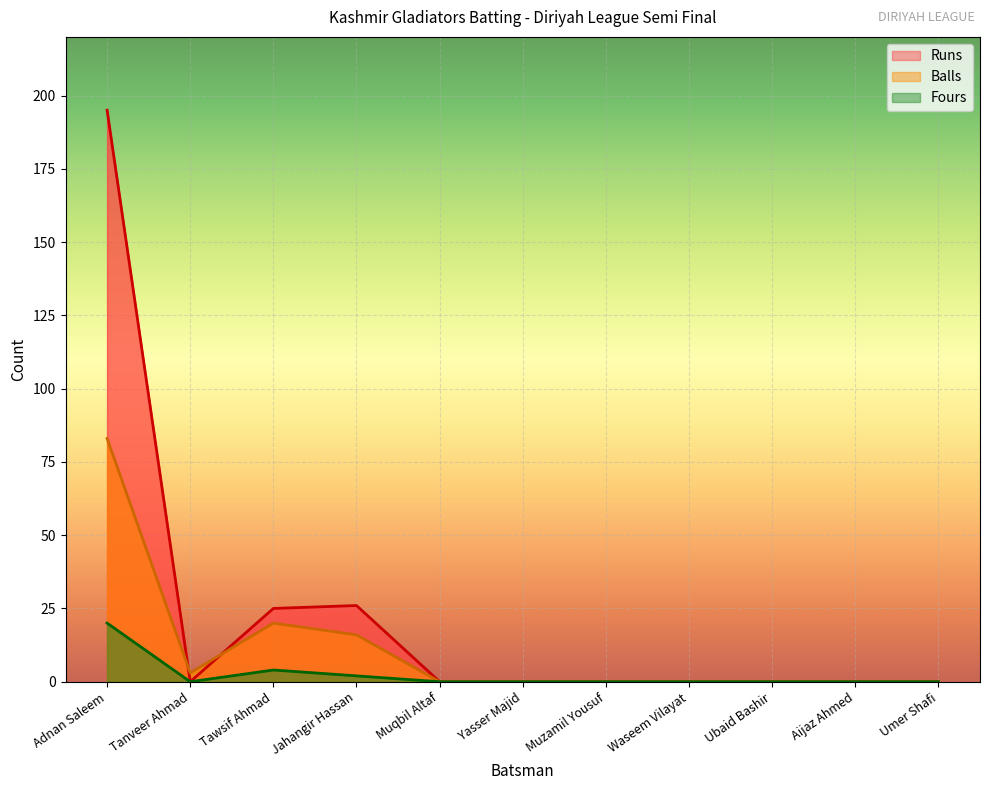

What is the difference between the second highest and minimum values in the Runs series?

26